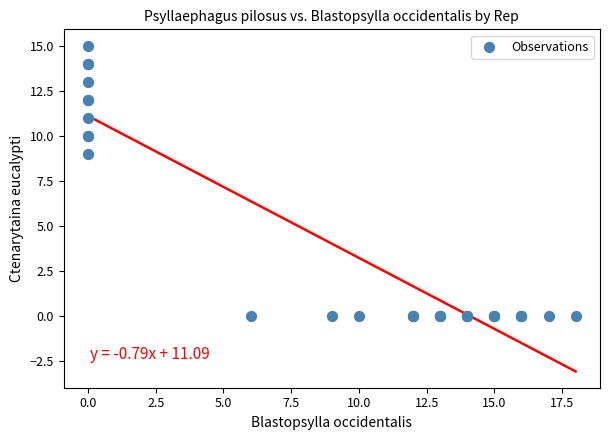

What Y value in the scatter plot is closest to 7?

9